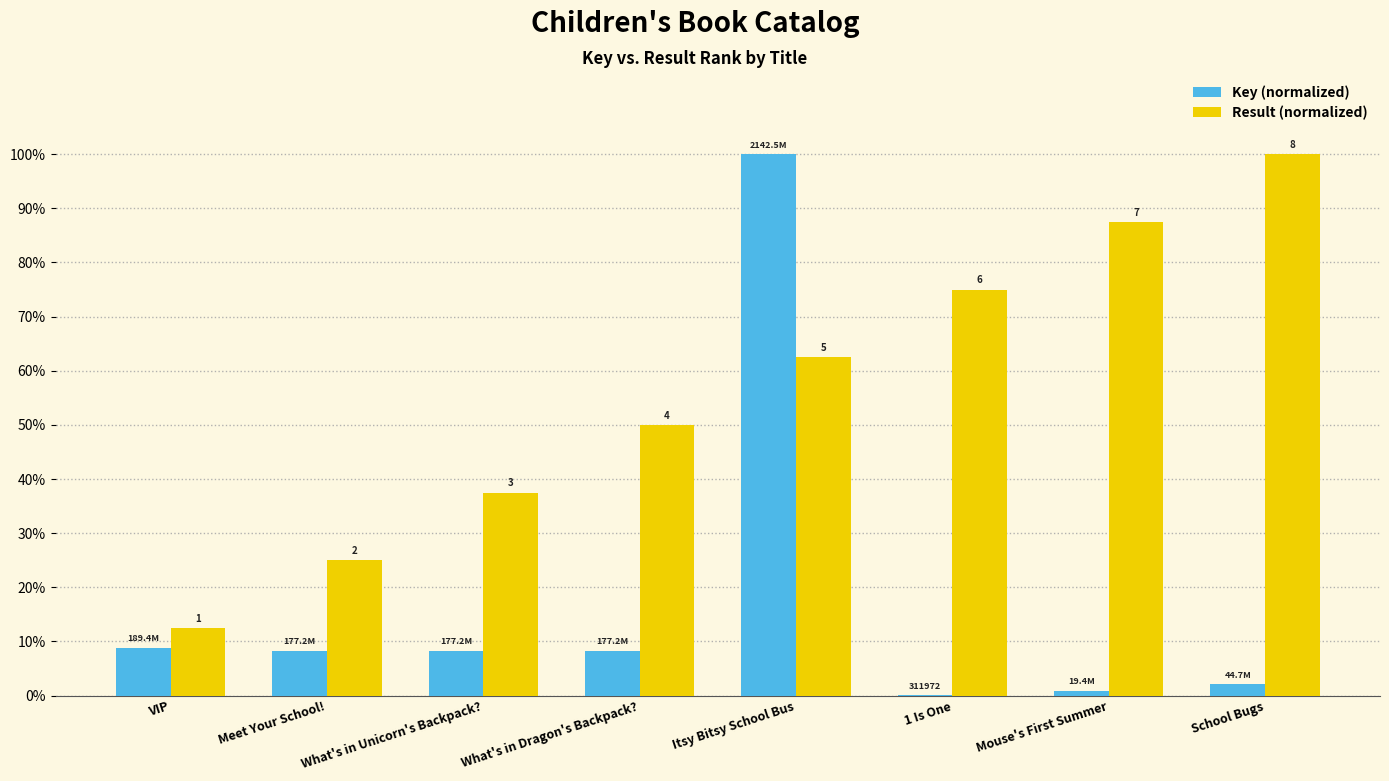

What is the maximum value shown in the chart?

100.0